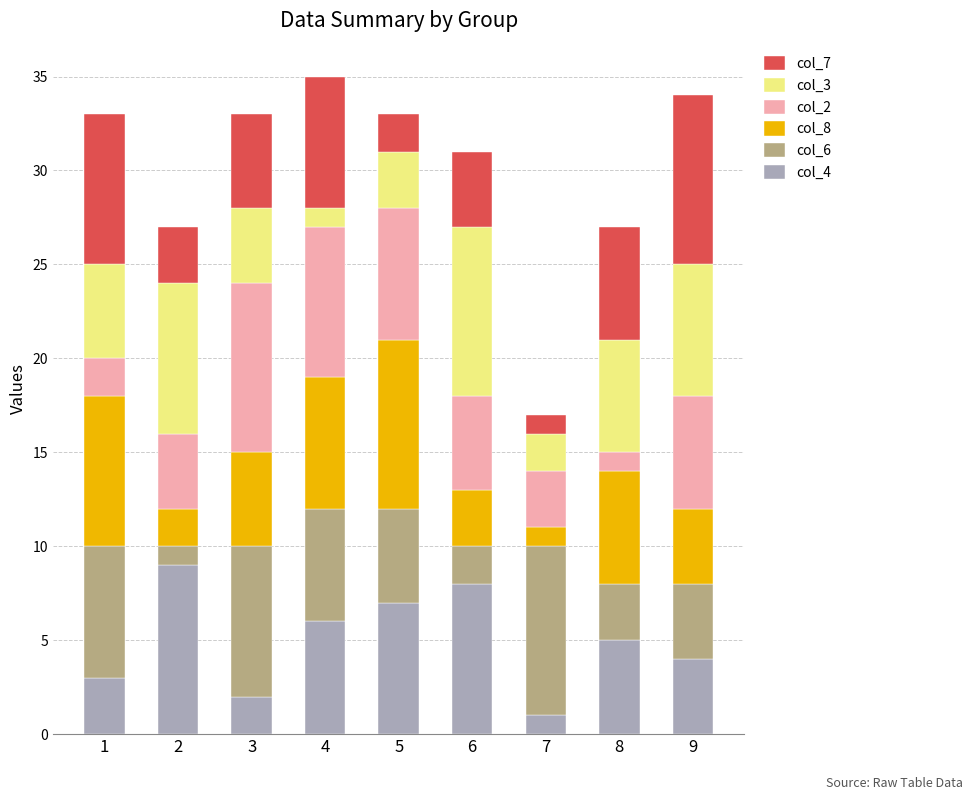

Rank the categories by col_4 value from lowest to highest.

7, 3, 1, 9, 8, 4, 5, 6, 2